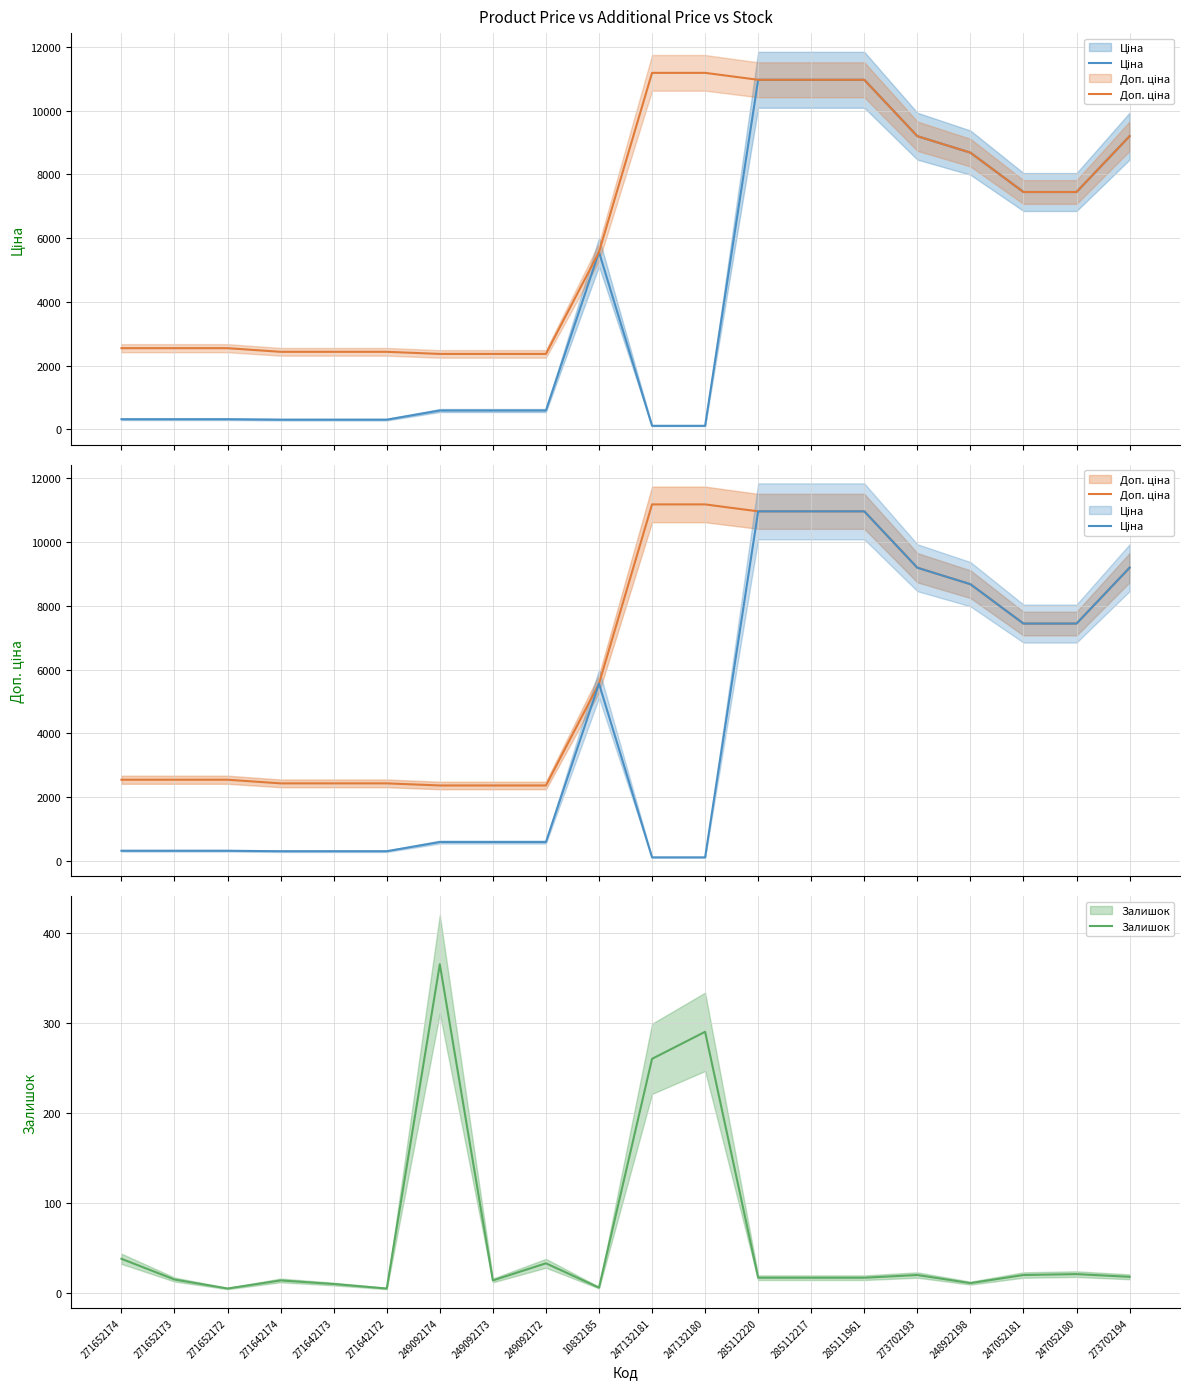

Reading right to left, transcribe all the data shown in this chart.

Ціна: 9196.3	7444.6	7444.6	8679.5	9196.3	10964.4	10964.4	10964.4	111.8	111.8	5560.3	591.6	591.6	591.6	304.1	304.1	304.1	318.3	318.3	318.3
Доп. ціна: 9196.3	7444.6	7444.6	8679.5	9196.3	10964.4	10964.4	10964.4	11182.0	11182.0	5560.3	2366.5	2366.5	2366.5	2432.8	2432.8	2432.8	2546.4	2546.4	2546.4
Залишок: 18.0	21.0	20.0	11.0	20.0	17.0	17.0	17.0	290.0	260.0	6.0	33.0	14.0	365.0	5.0	10.0	14.0	5.0	15.0	38.0